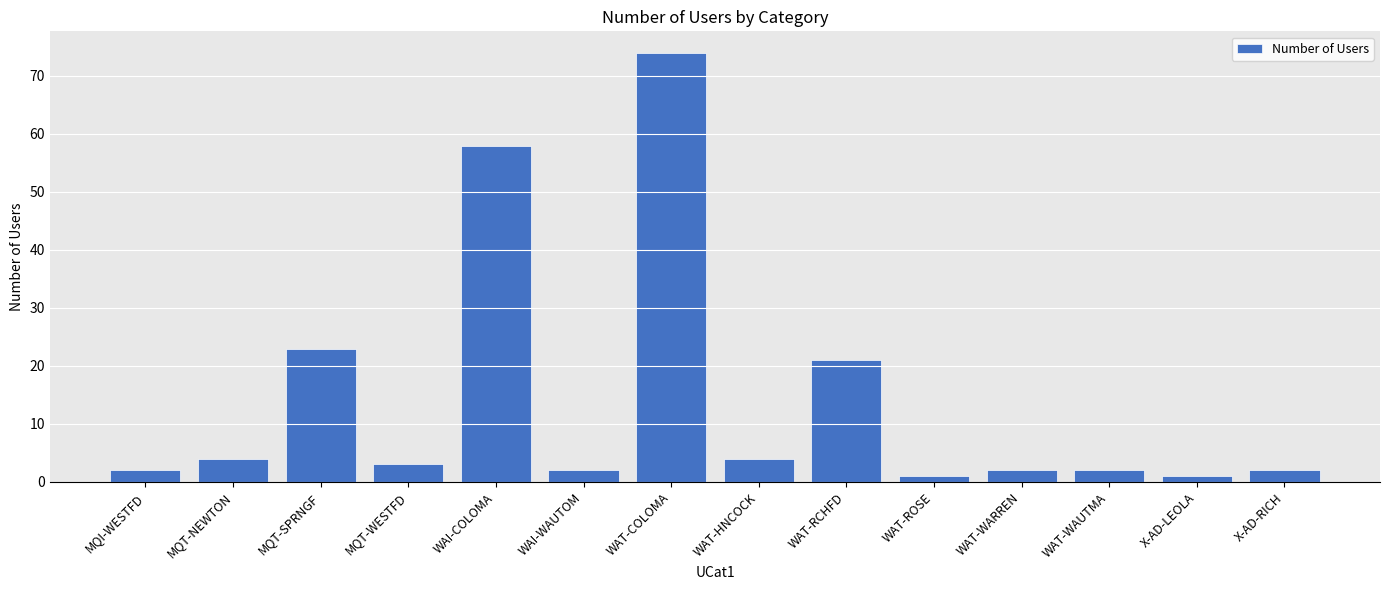

True or false: the data shows 4 at MQT-NEWTON.

True